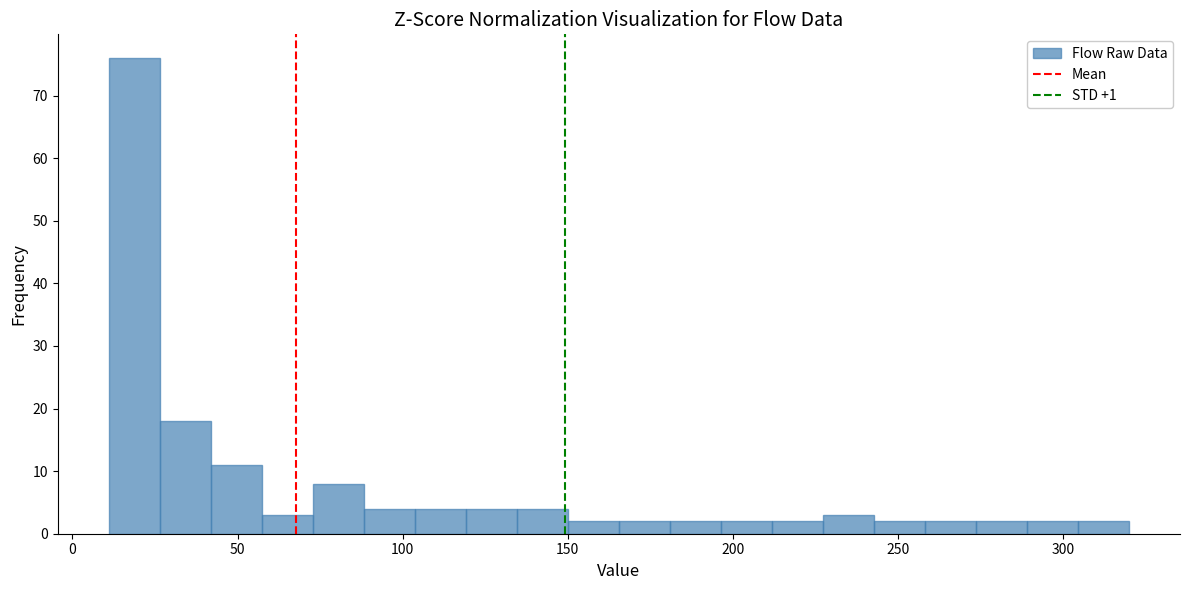

Around what value on the x-axis is the tallest bar? Give the approximate position of its centre, as read against the axis.

20